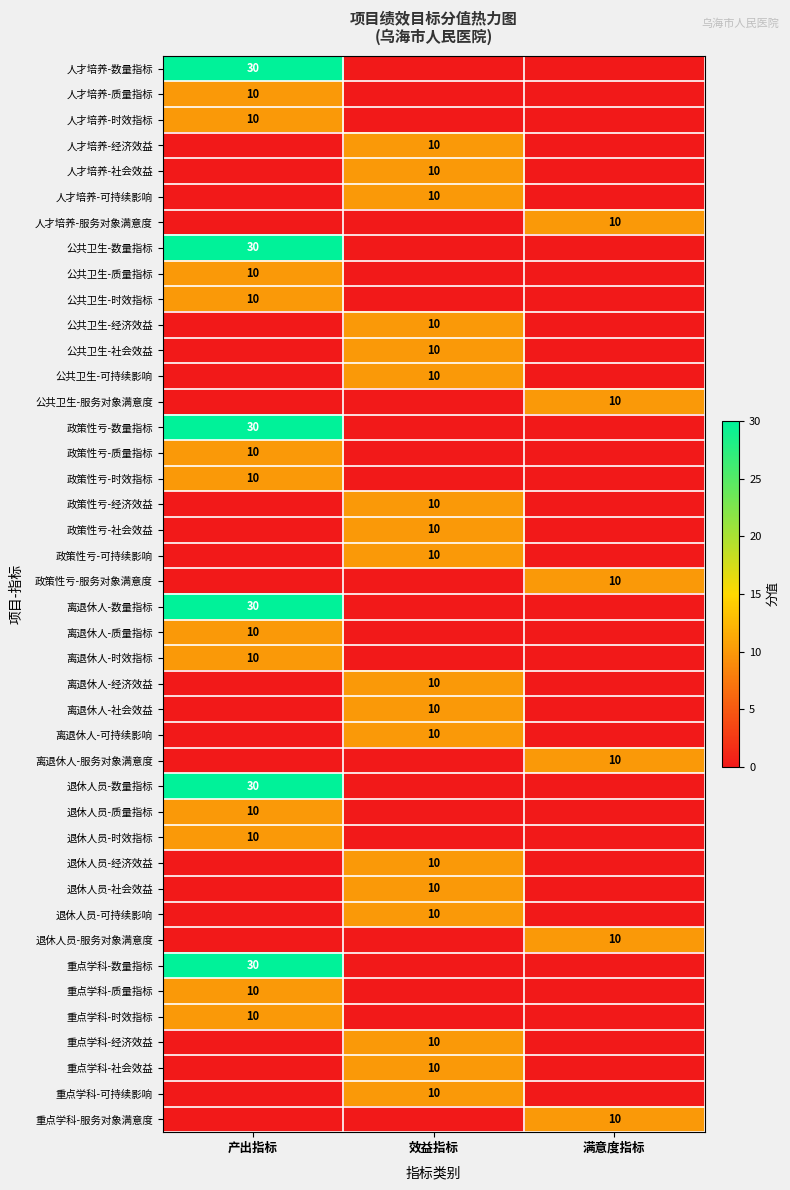

Is it true that 产出指标 equals 52 at 9?

False